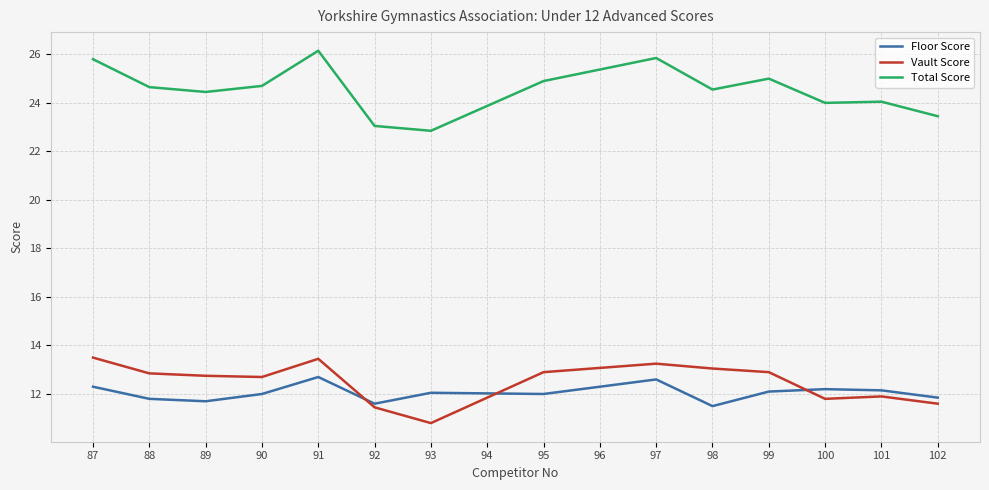

What is the minimum value shown in the chart?

10.8